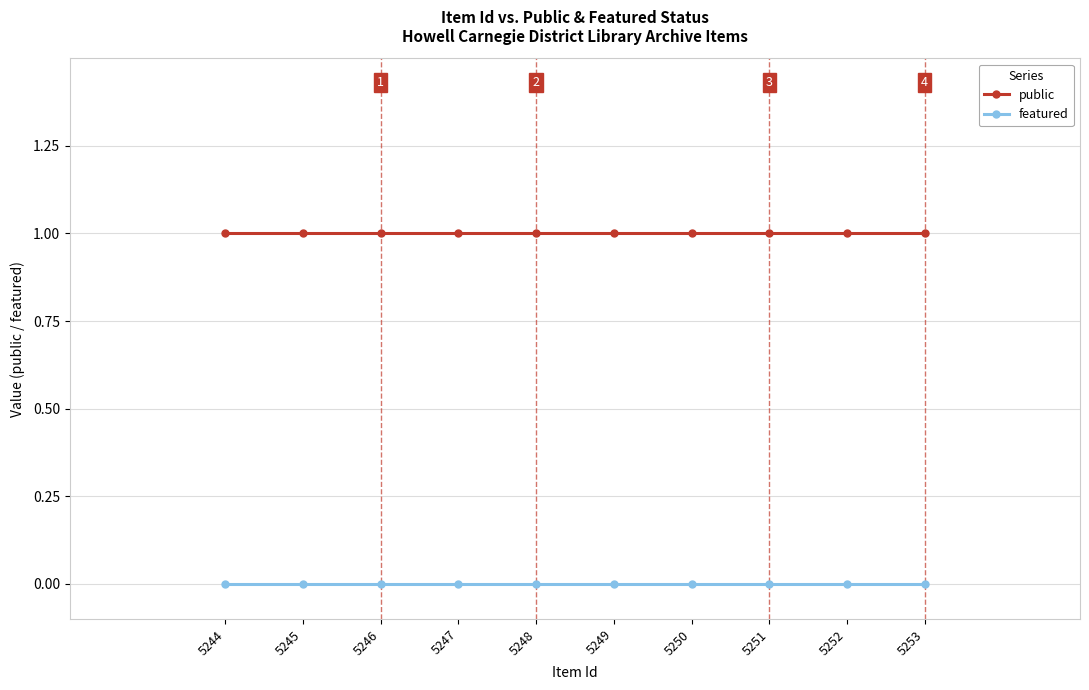

Is this an area chart (filled region under the line)?

No